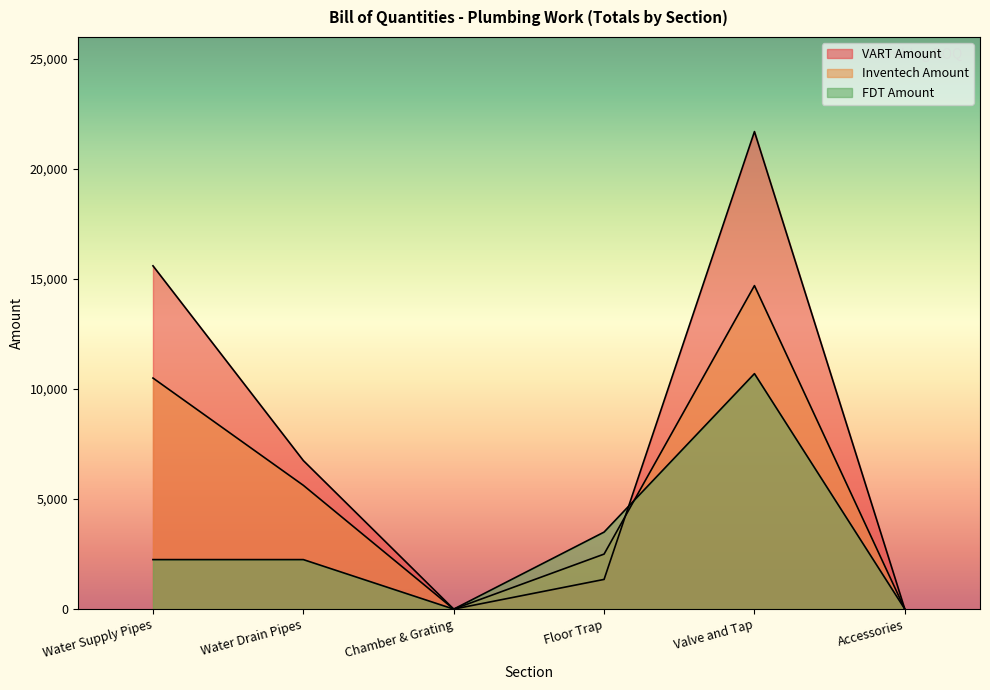

What are all the series names shown in the legend?

VART Amount, Inventech Amount, FDT Amount